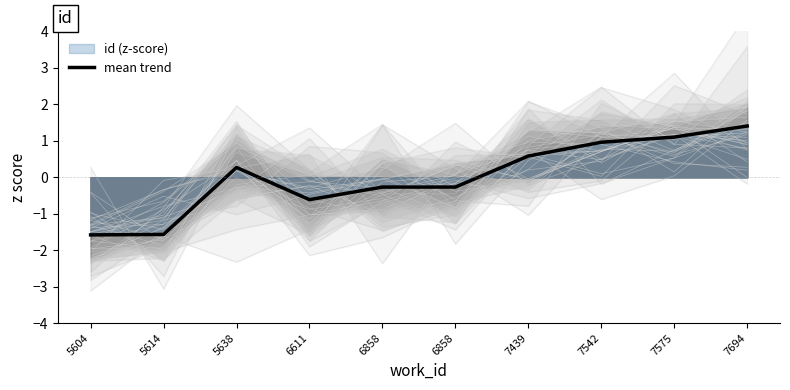

Reading right to left, list all the values displayed in this chart.

1.4	1.1	1.0	0.6	-0.3	-0.3	-0.6	0.3	-1.6	-1.6